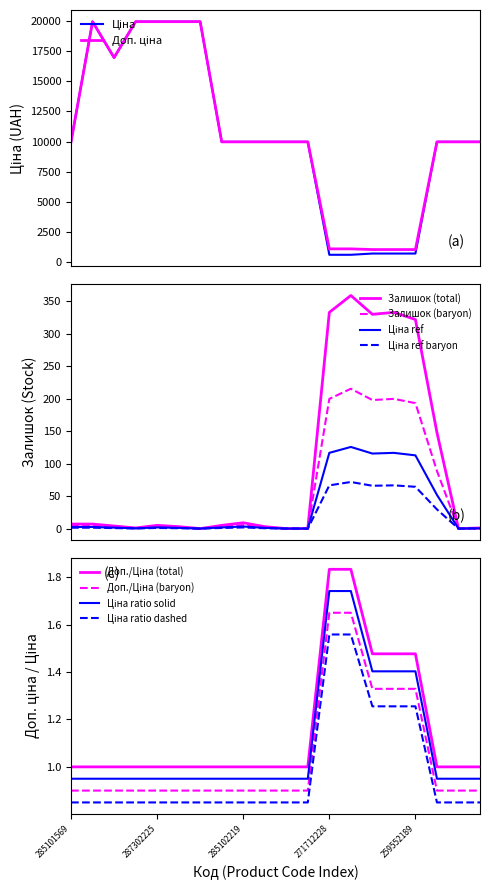

What is the total value across all series at 259552189?

2040.3